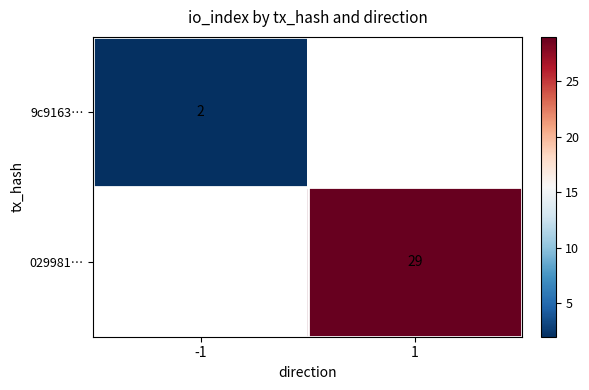

The 029981… series shows 51 at 1. True or false?

False